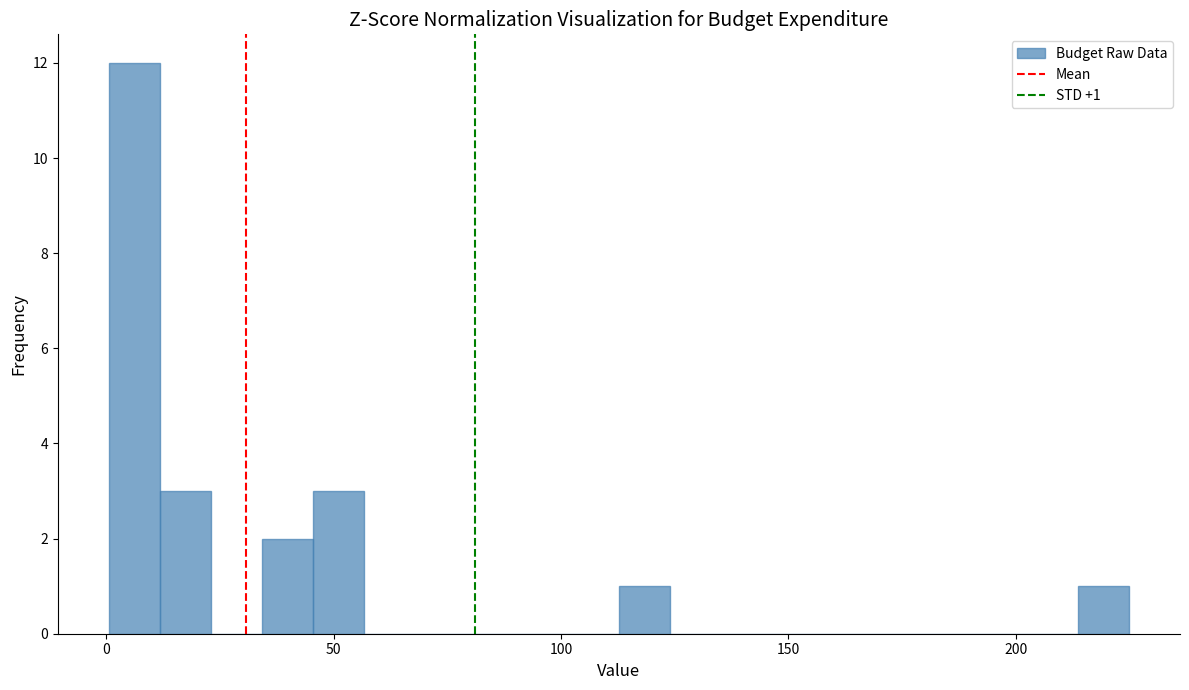

Around what value on the x-axis is the tallest bar? Give the approximate position of its centre, as read against the axis.

5